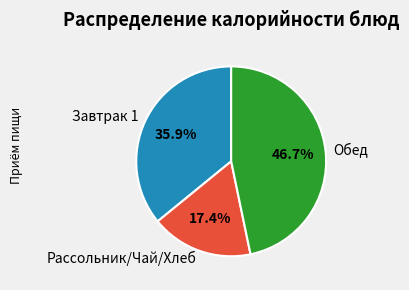

Count the number of slices in the pie.

3